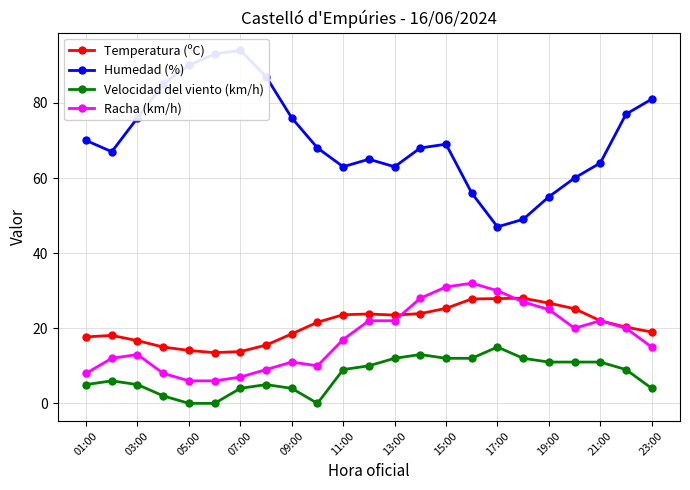

What is the minimum value for Racha (km/h)?

6.0